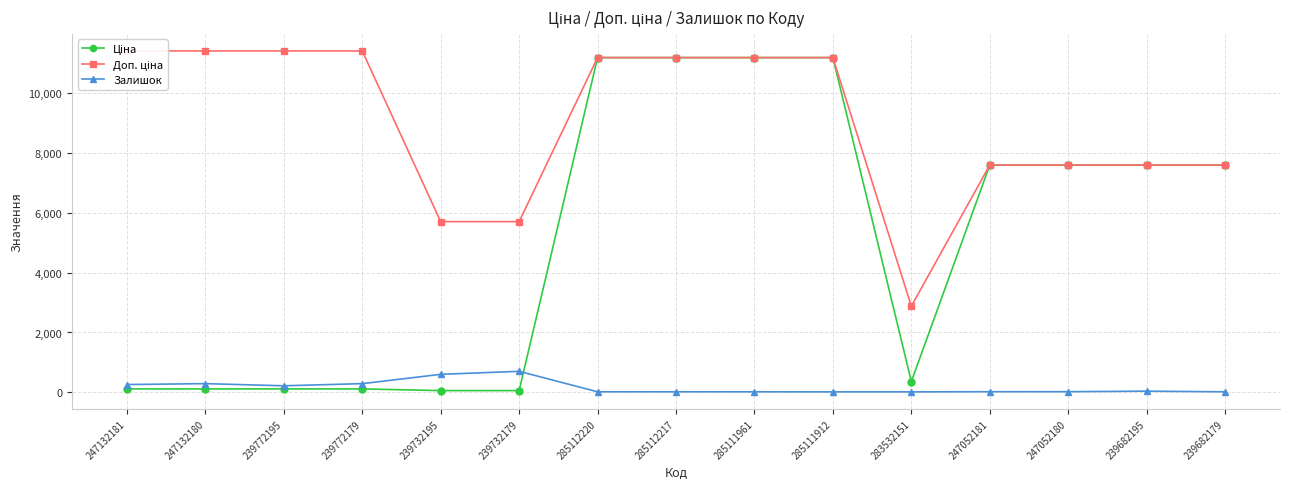

How many interior local peaks does the Залишок series have?

3